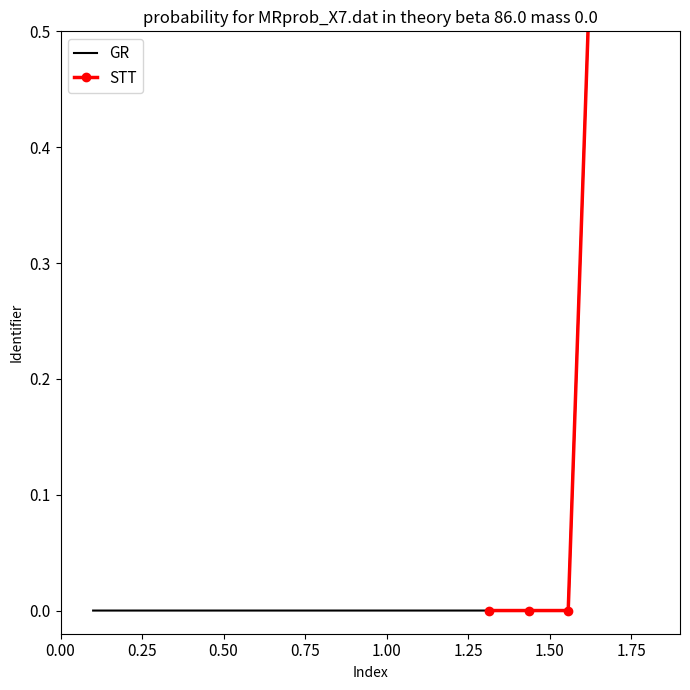

Is this an area chart (filled region under the line)?

No